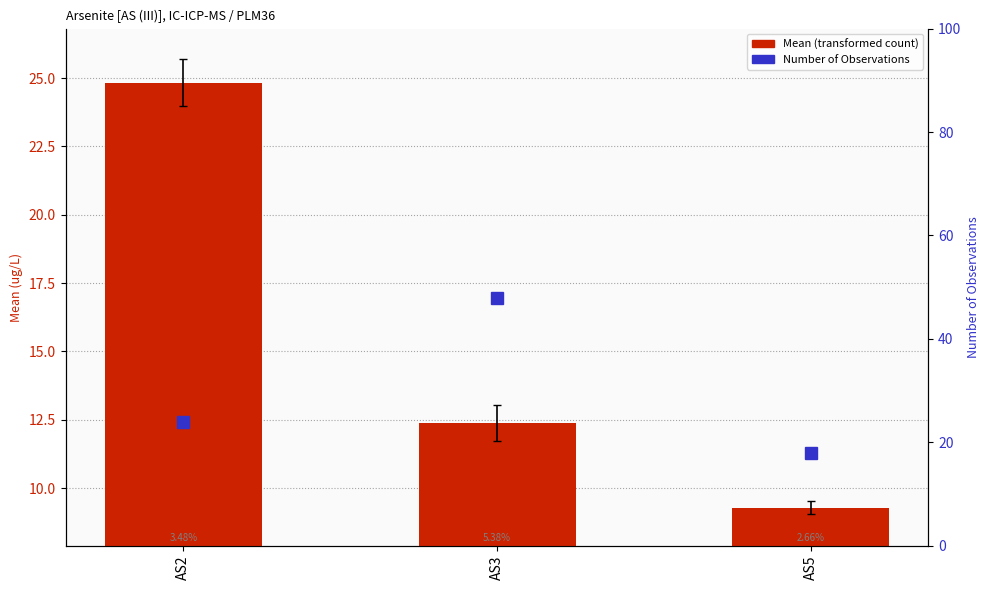

Reading right to left, list all the values displayed in this chart.

Mean: 9.3	12.4	24.8
Number of Observations: 18.0	48.0	24.0